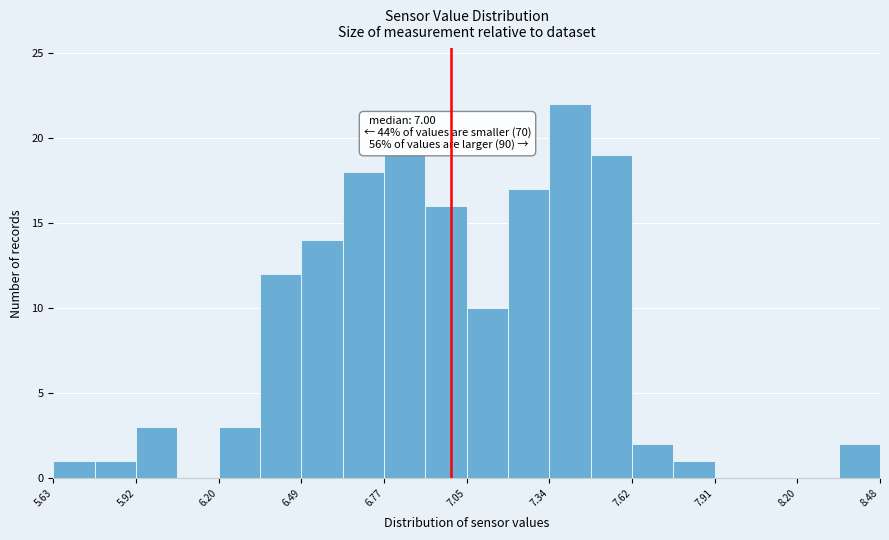

Around what value on the x-axis is the tallest bar? Give the approximate position of its centre, as read against the axis.

7.40